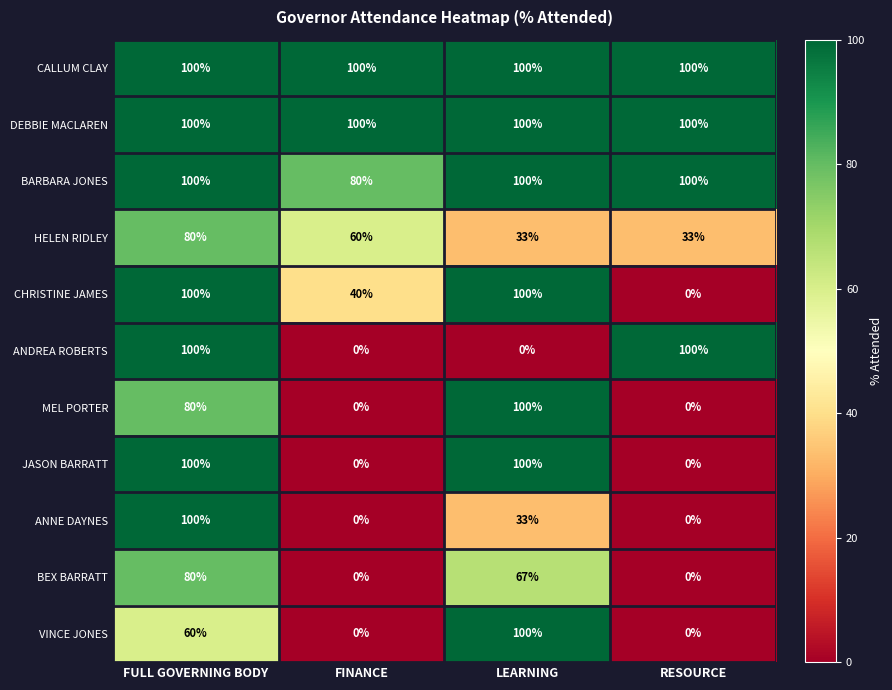

What is the spread (max minus min) of values at FINANCE?

100